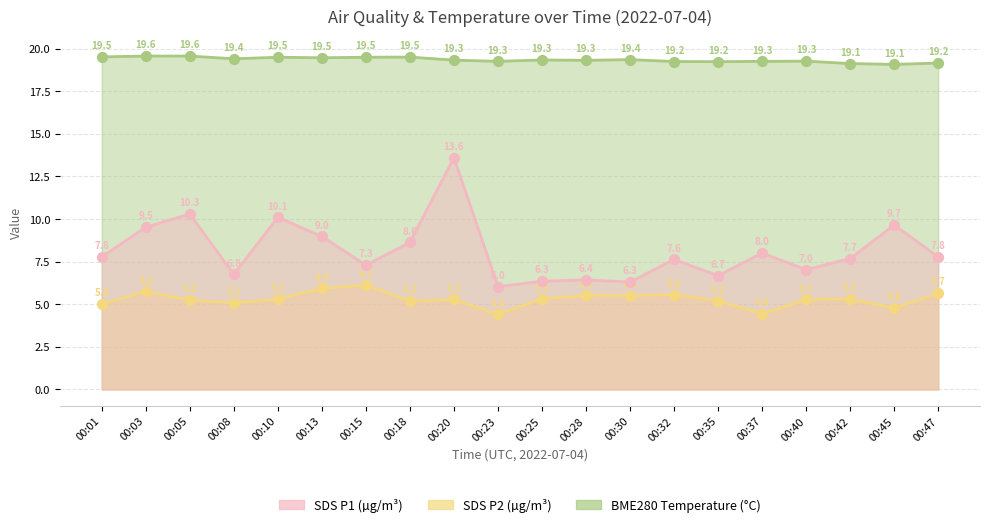

At which category is the sum across all series the highest?

00:20